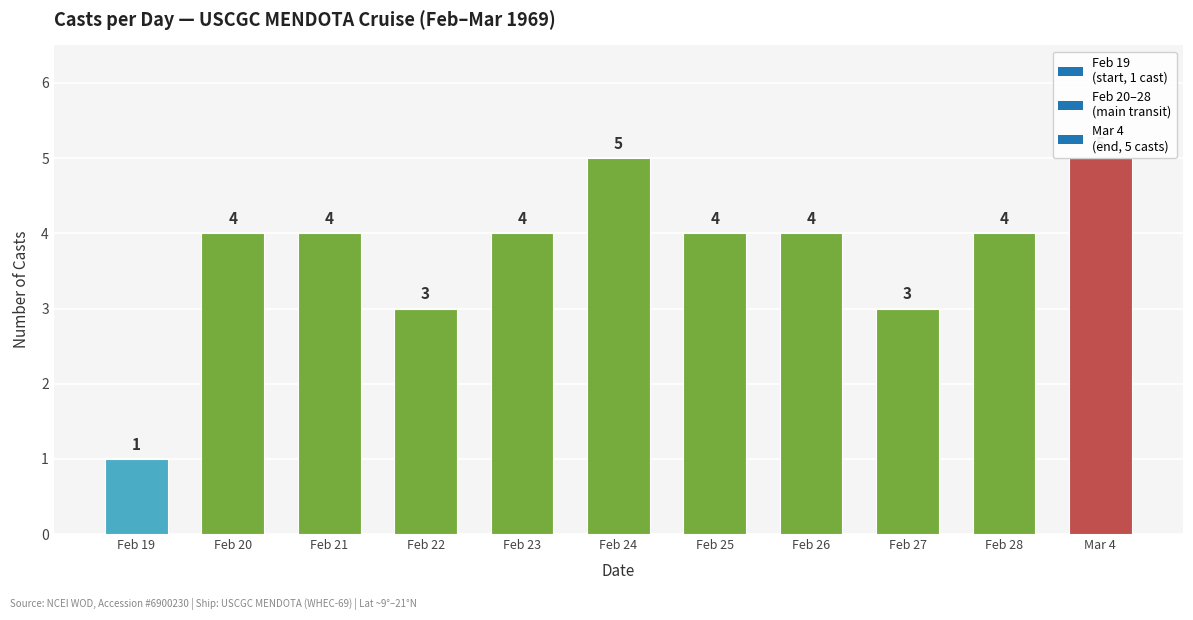

What is the smallest value displayed?

1